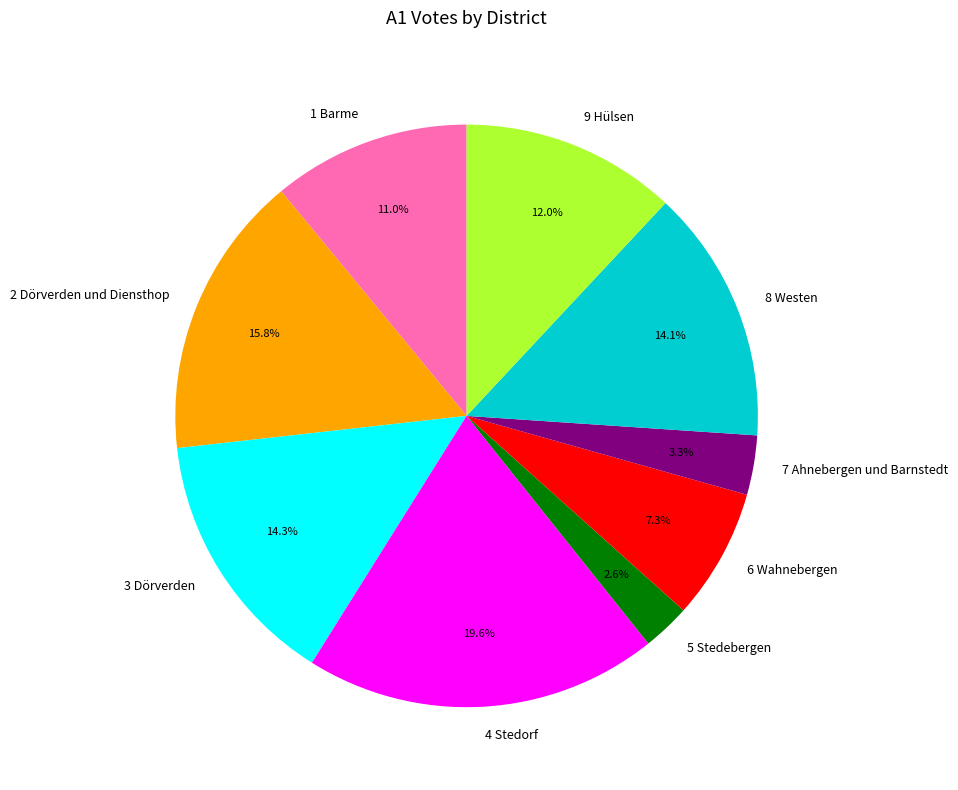

What is the ratio of the value at 9 Hülsen to the value at 6 Wahnebergen?

1.6